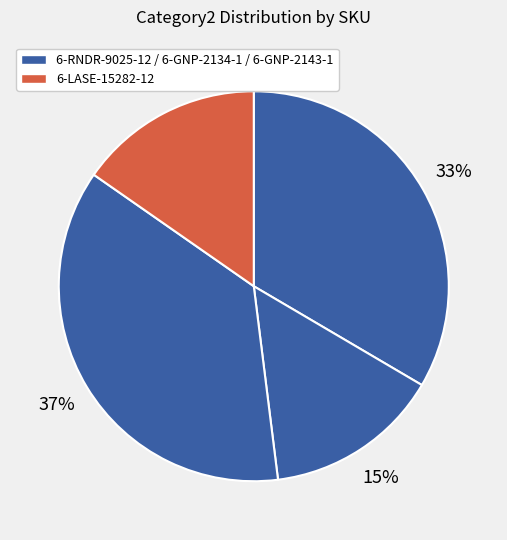

Rank the categories by value from highest to lowest.

6-GNP-2143-1, 6-RNDR-9025-12, 6-LASE-15282-12, 6-GNP-2134-1